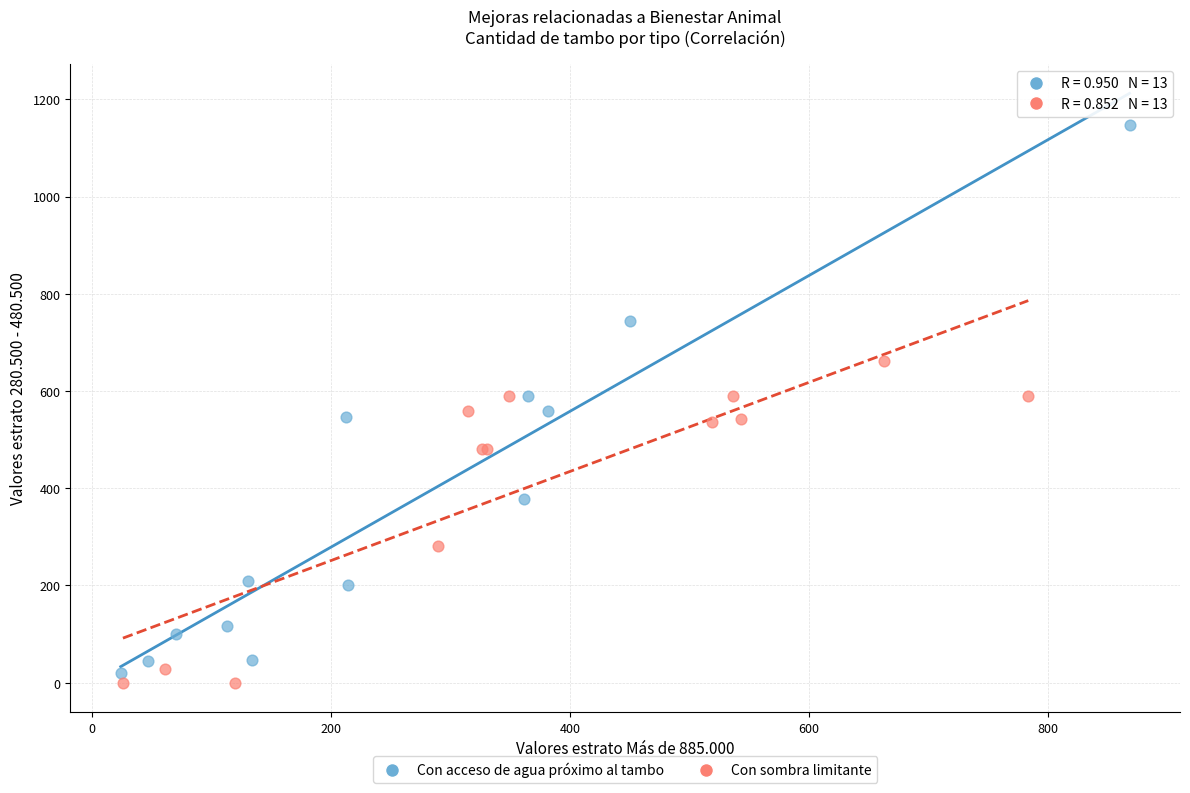

What are all the series names shown in the legend?

Con acceso de agua próximo al tambo, Con sombra limitante